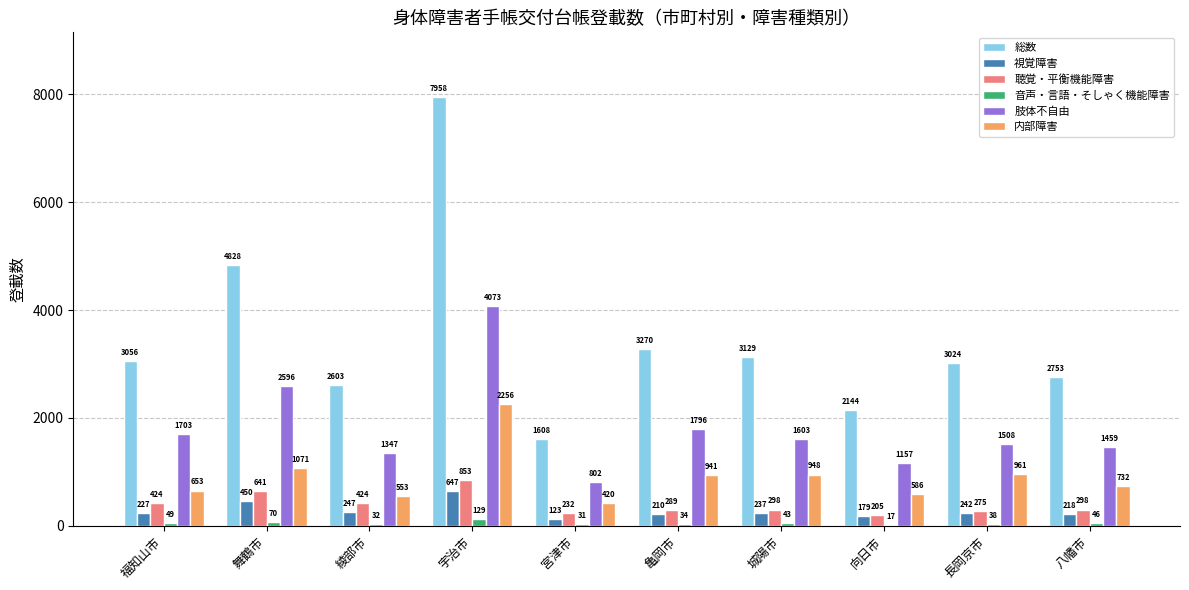

Which series has the largest total across all categories?

総数